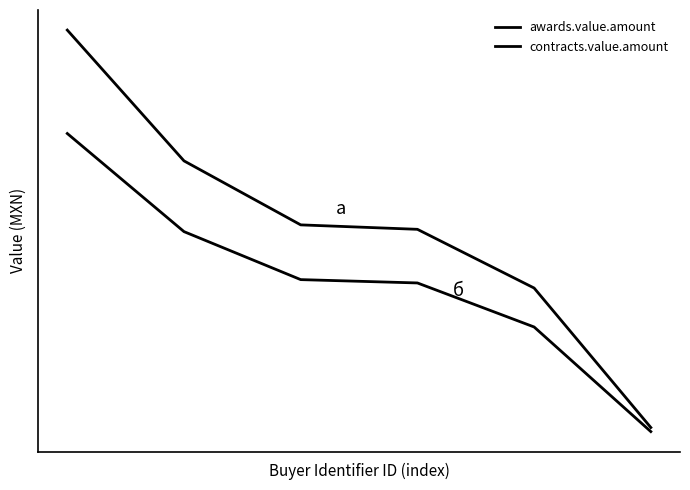

True or false: contracts.value.amount and awards.value.amount cross at least once.

False